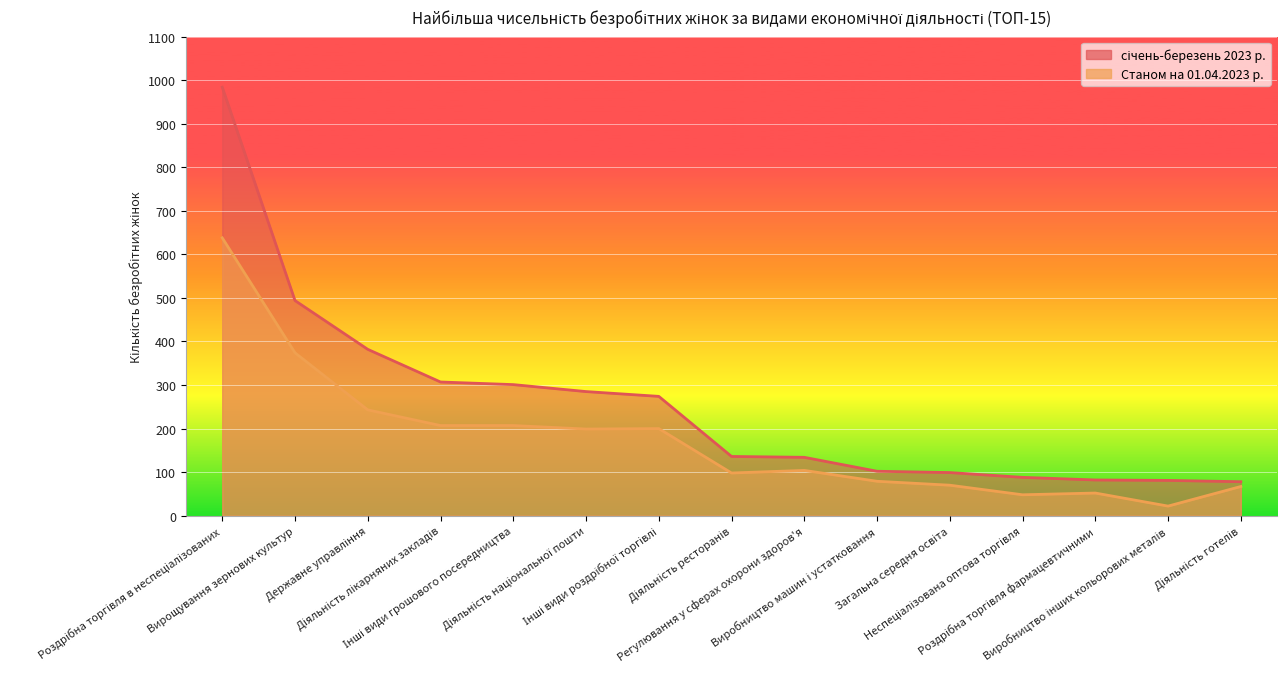

What value does the Станом на 01.04.2023 р. series have at Діяльність лікарняних закладів, to the nearest 50?

200